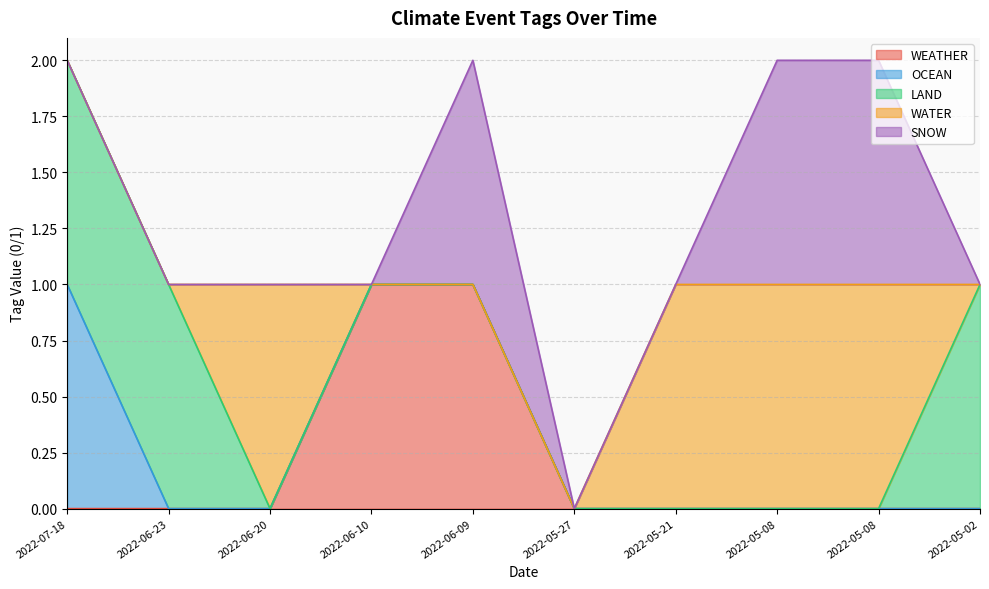

At how many categories does at least one series exceed 0?

9